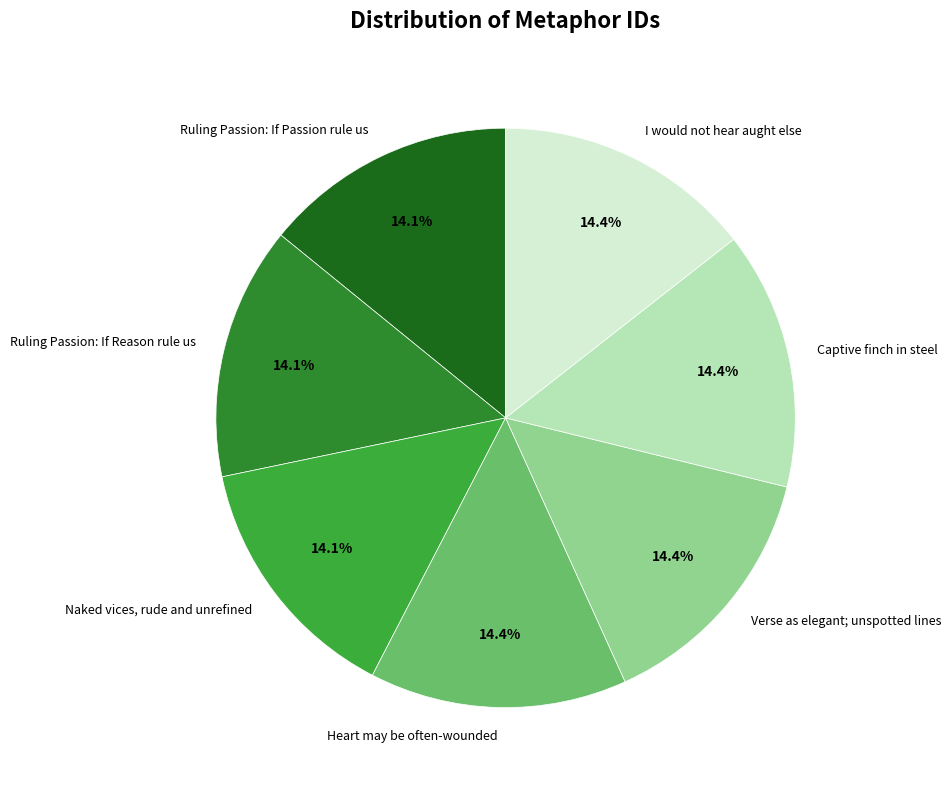

To the nearest percent, what percentage of the pie is Verse as elegant; unspotted lines?

14%